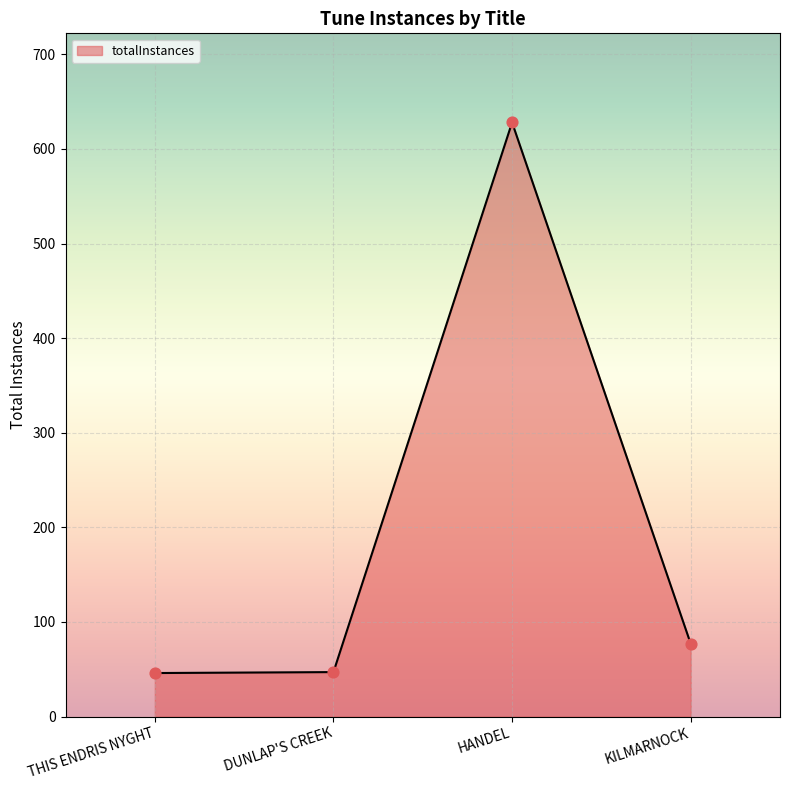

Between KILMARNOCK and THIS ENDRIS NYGHT, which is larger?

KILMARNOCK